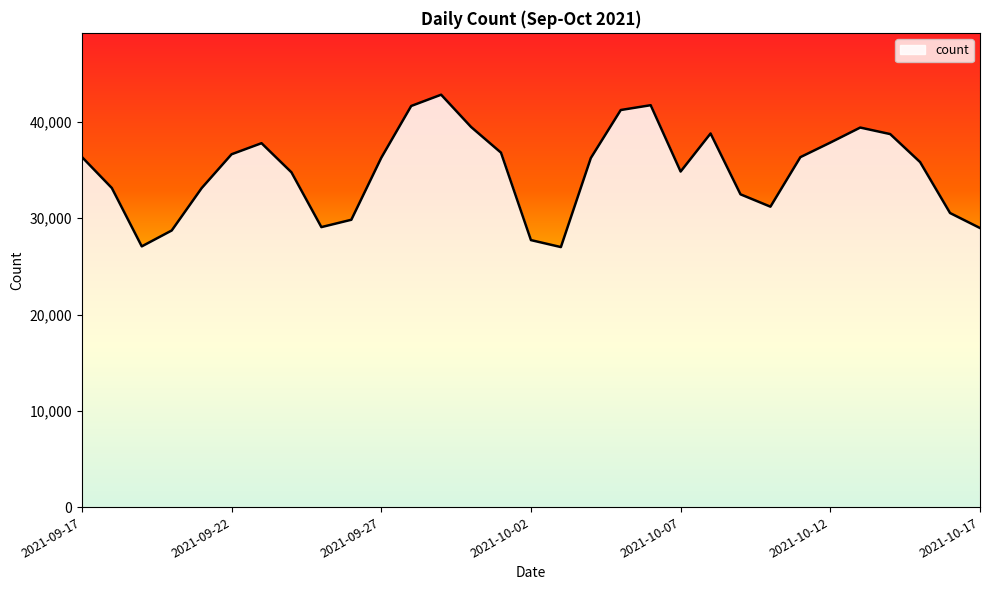

What is the maximum value shown in the chart?

42832